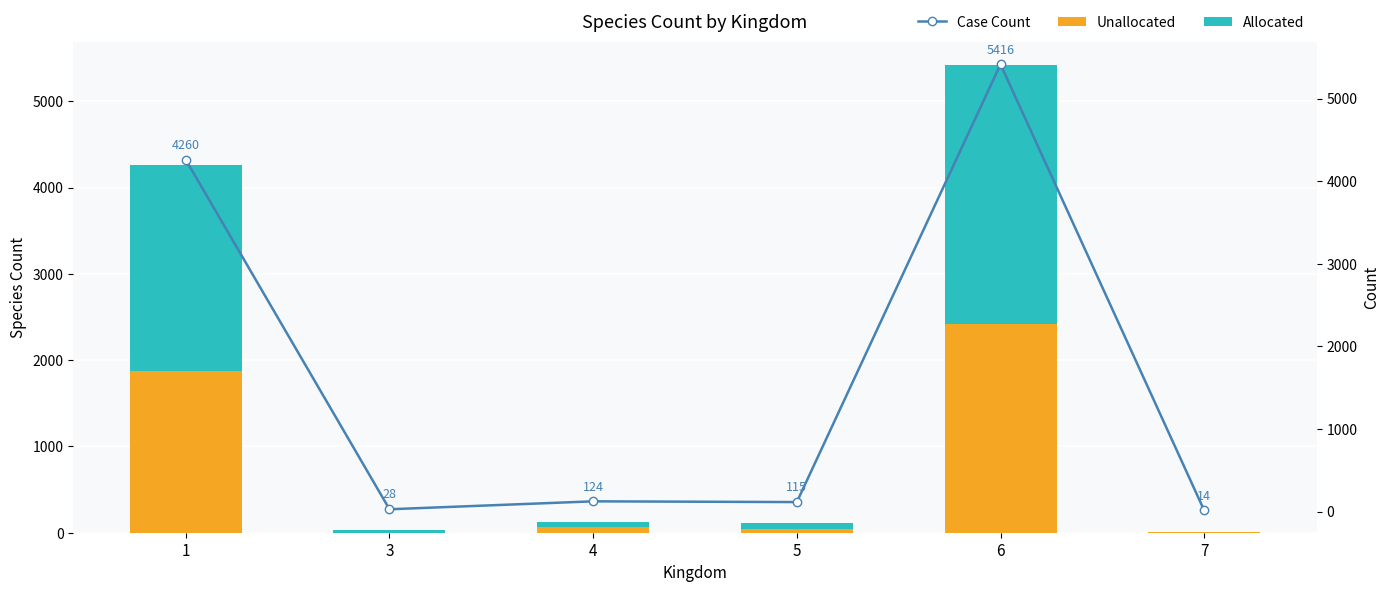

Reading right to left, extract all data points from this chart.

Unallocated: 7	2423	48	62	2	1875
Allocated: 7	2993	67	62	26	2385
Case Count: 14	5416	115	124	28	4260